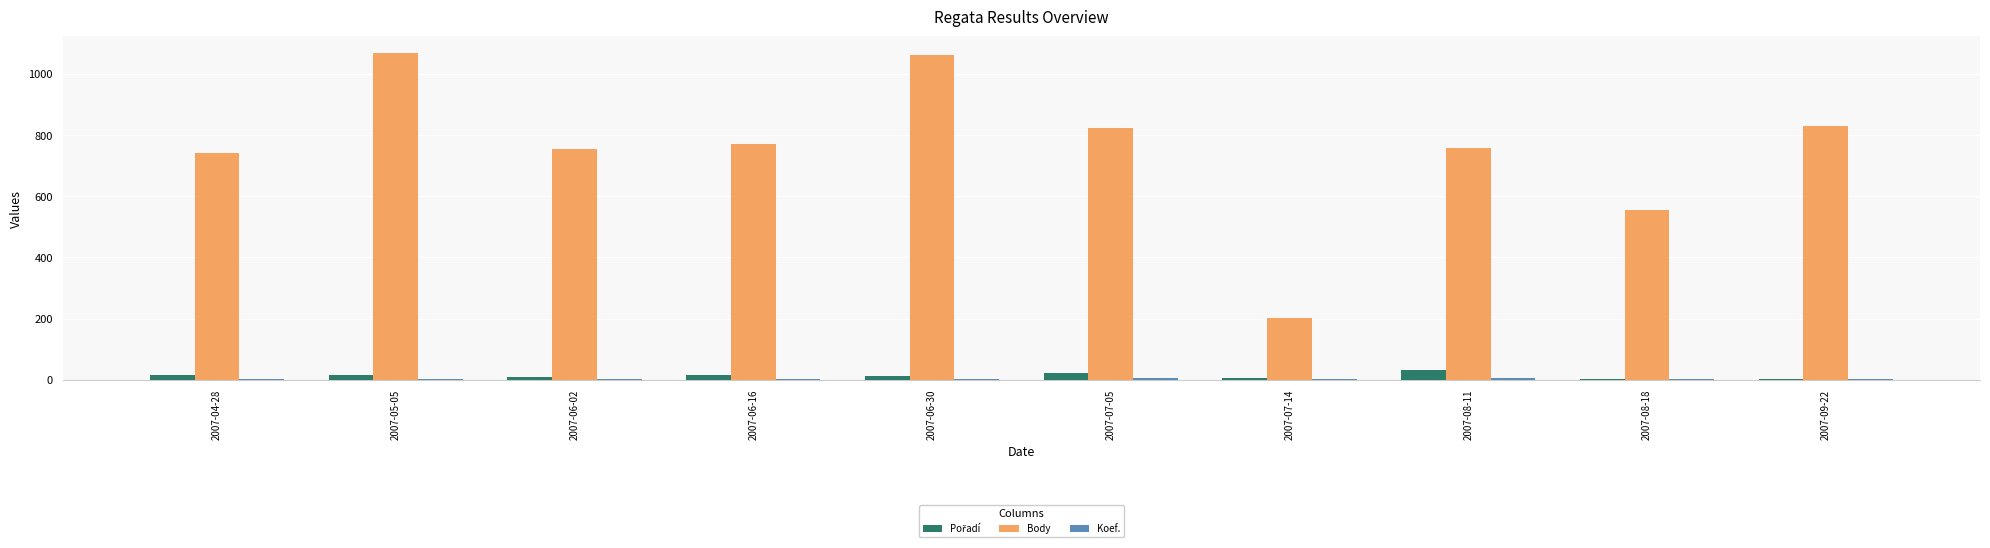

What is the total value across all series at 2007-07-14?

210